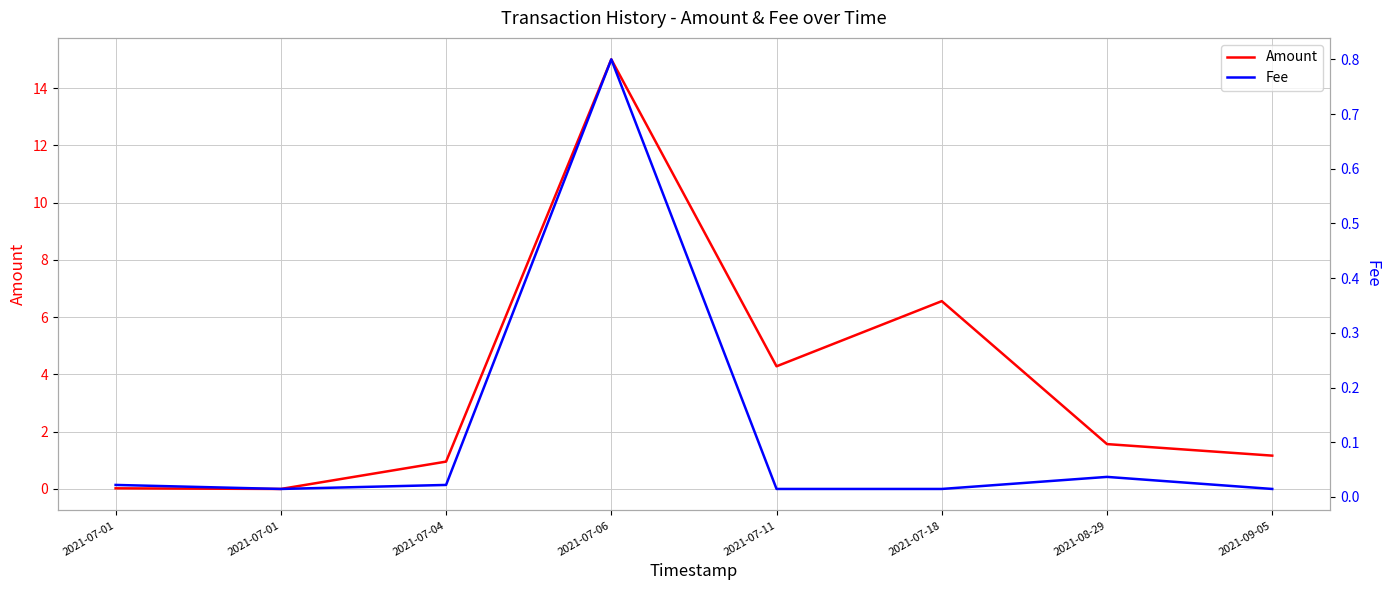

What is the total value across all series at 2021-07-04?

1.0